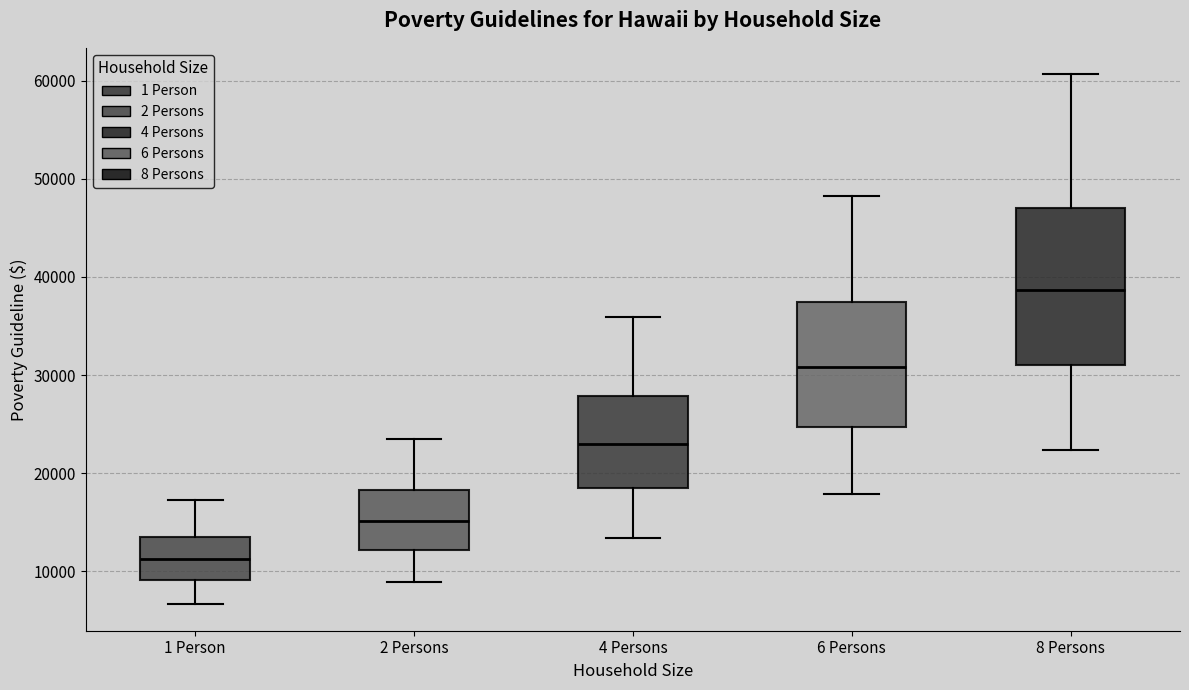

Which box is the tallest, from its lower edge to its upper edge?

8 Persons